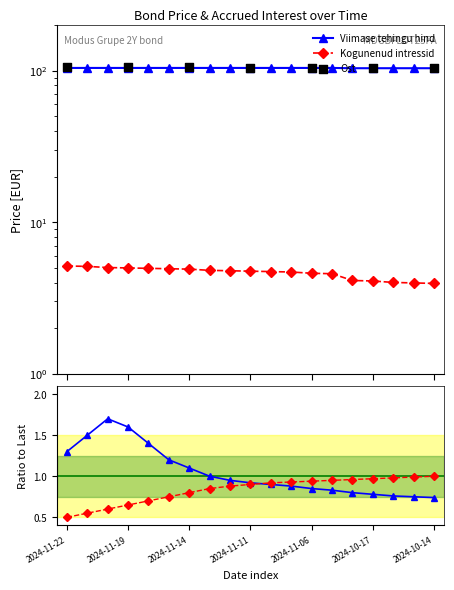

What is the total value across all series at 2024-11-18?

109.1